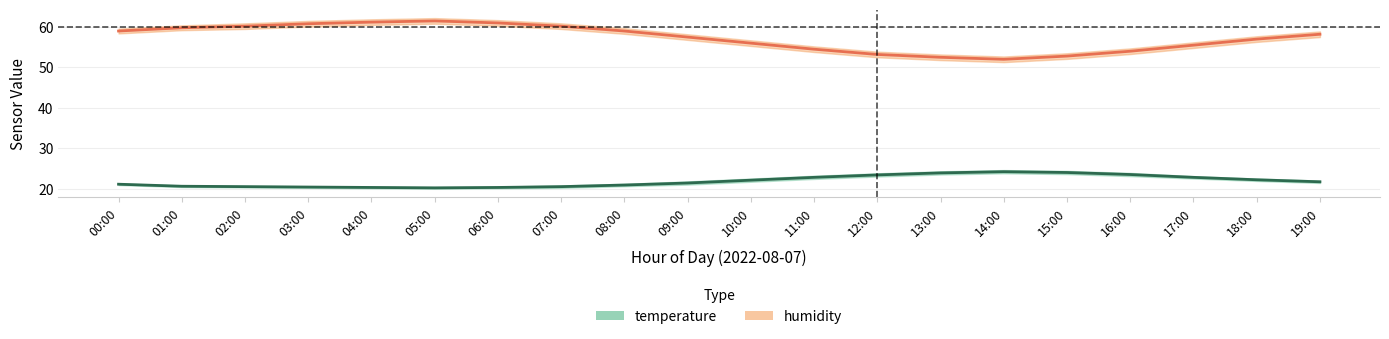

What is the maximum value for temperature_upper?

24.6